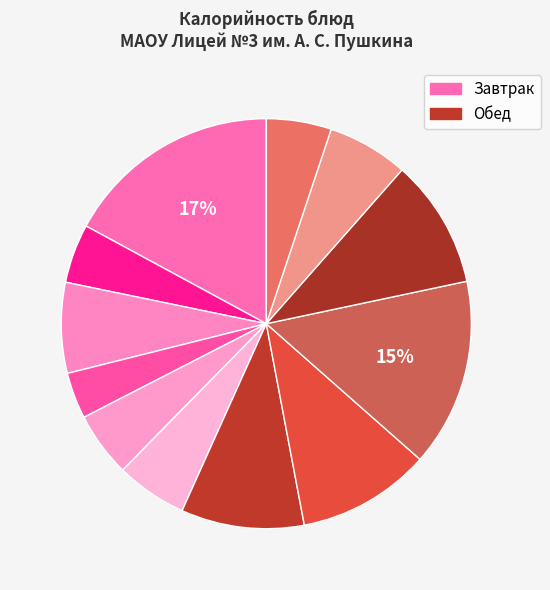

How many slices are in this pie chart?

12